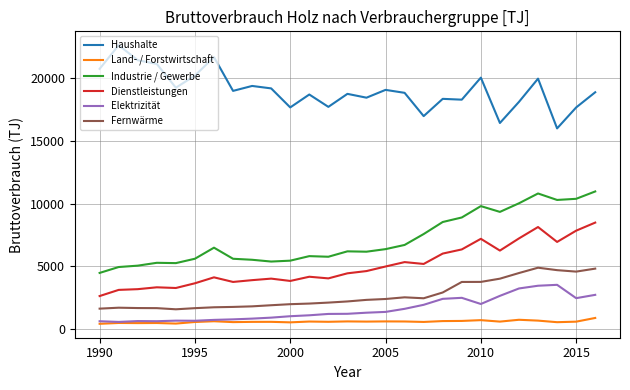

What is the lowest value of the Dienstleistungen series?

2635